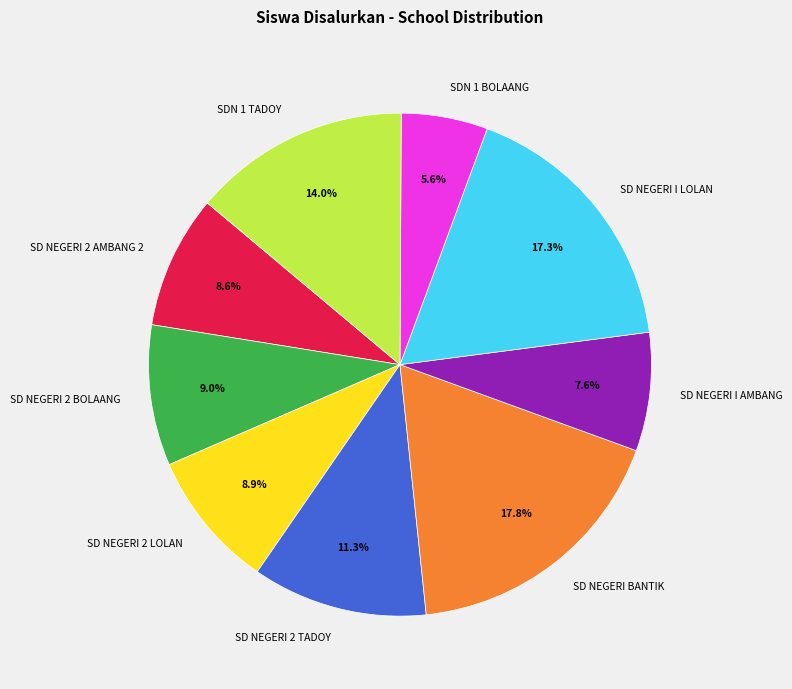

Count the number of slices in the pie.

9